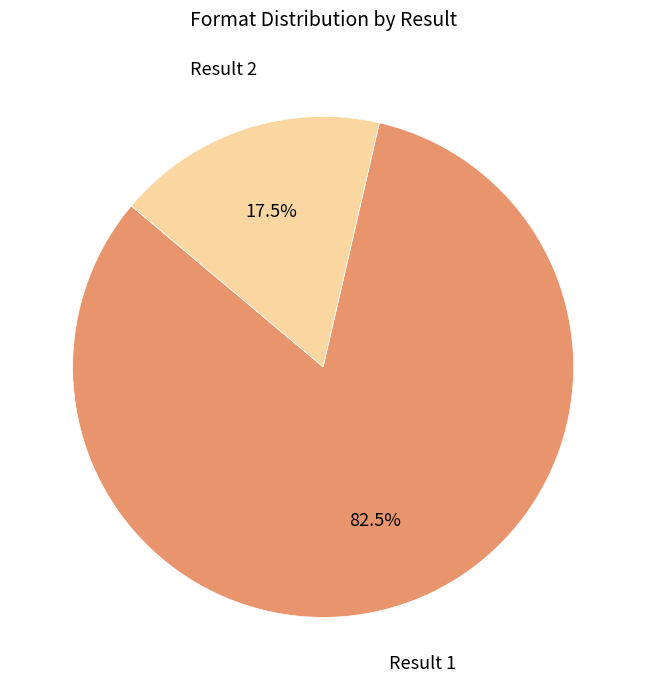

Is there a majority slice in this chart?

Yes